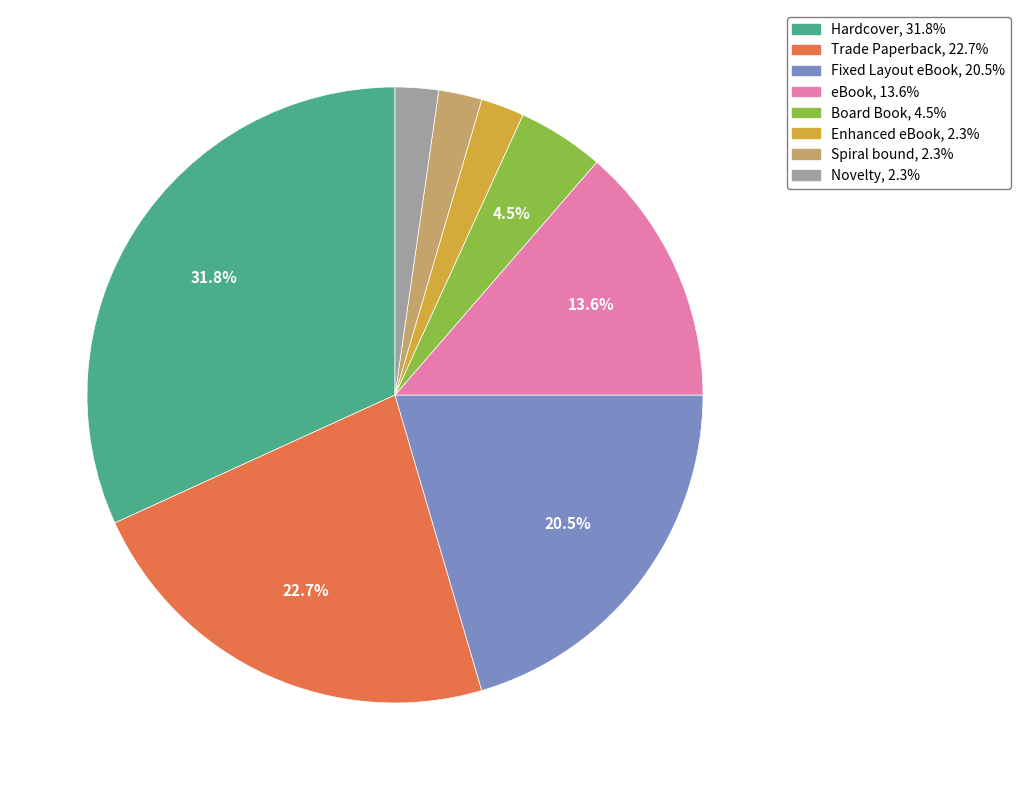

Between Spiral bound and Trade Paperback, which is larger?

Trade Paperback